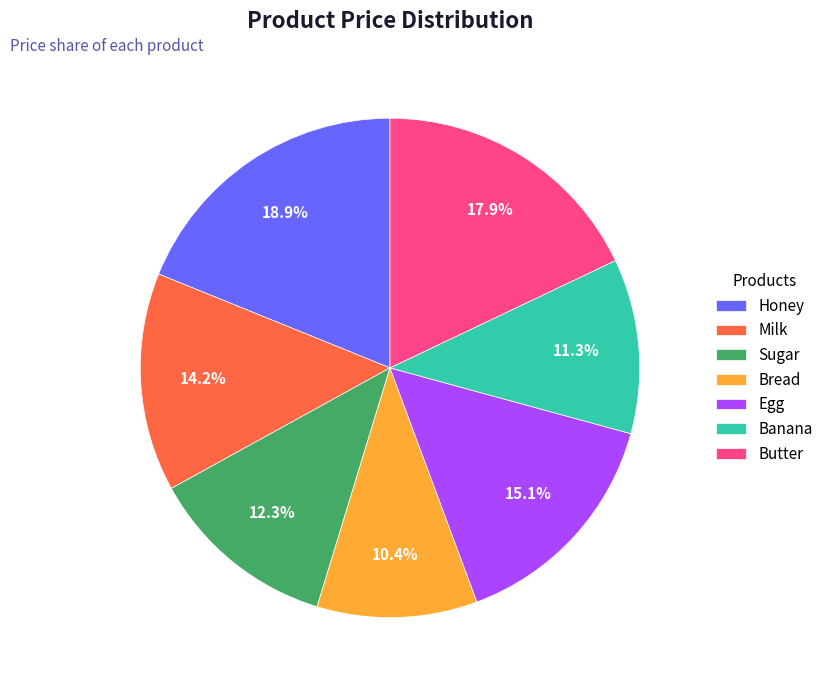

Is the sum of Egg and Sugar greater than half?

No